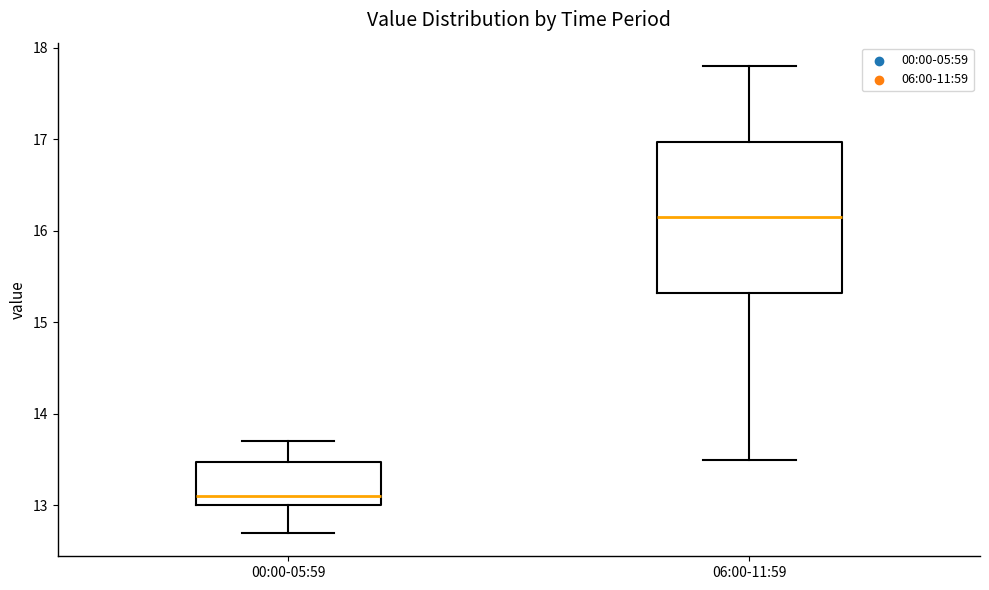

Where does the median line of the box for 06:00-11:59 sit on the y-axis? The values are not printed on the chart, so give them approximately, as read against the axis.

16.2